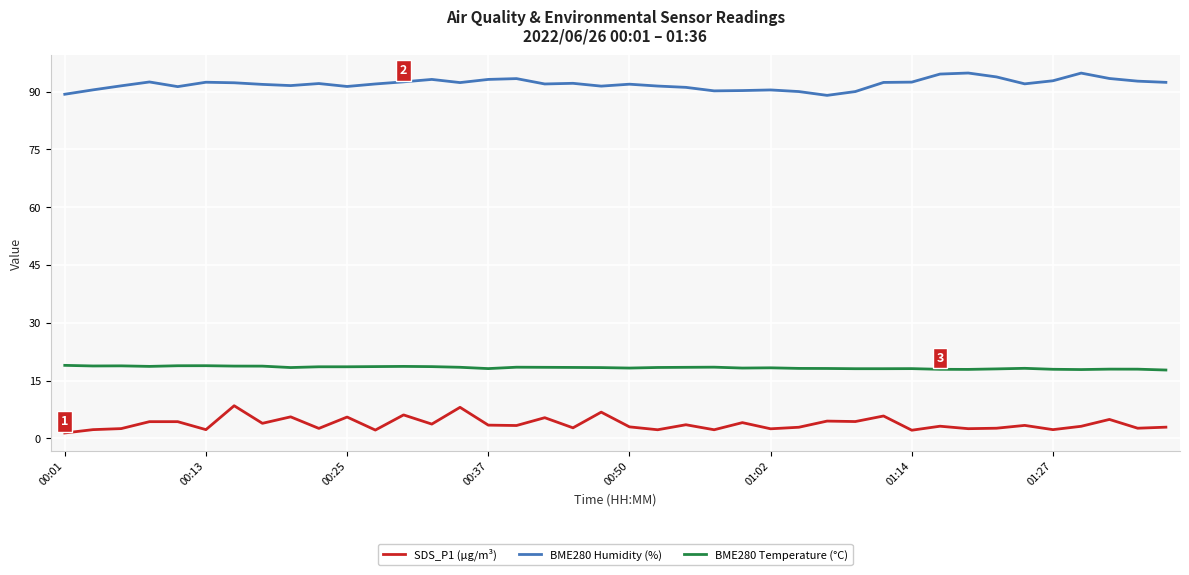

What is the difference between the maximum and minimum values in the BME280 Humidity (%) series?

5.8